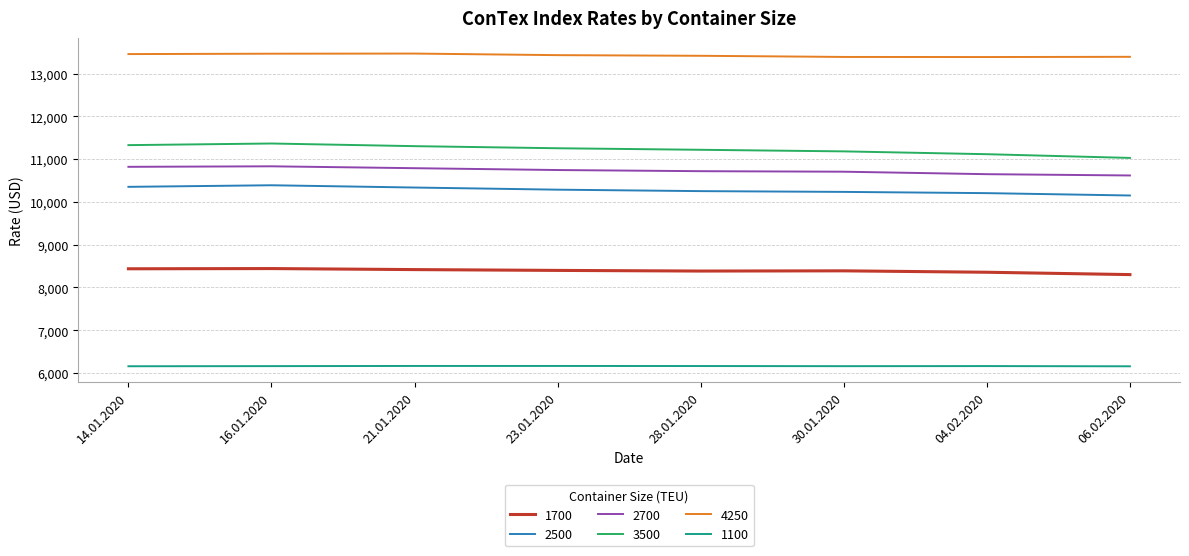

At which label is 4250 closest to 13425?

23.01.2020